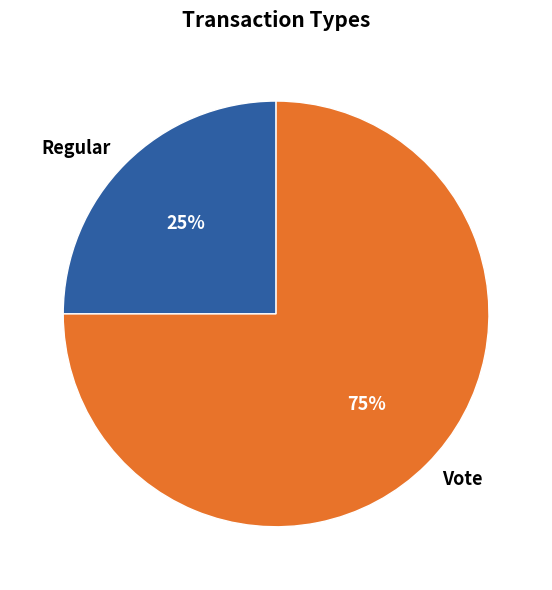

How many segments does this pie chart have?

2